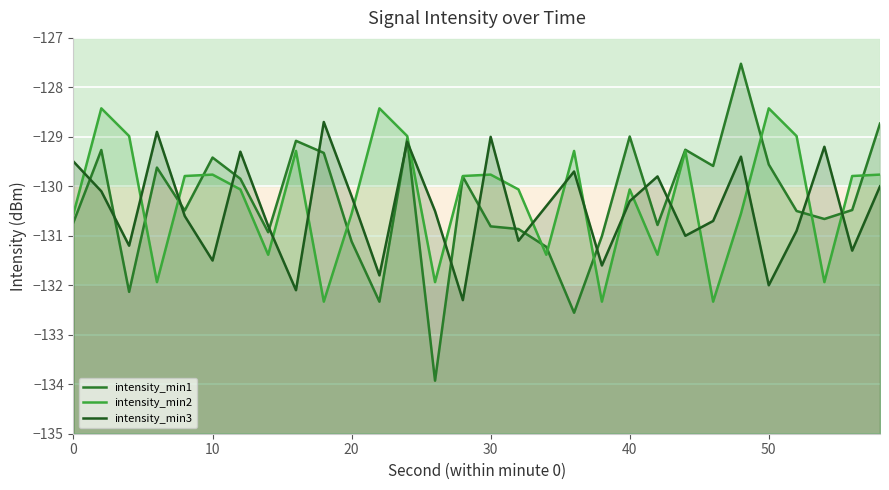

How many interior local peaks does the intensity_min3 series have?

9